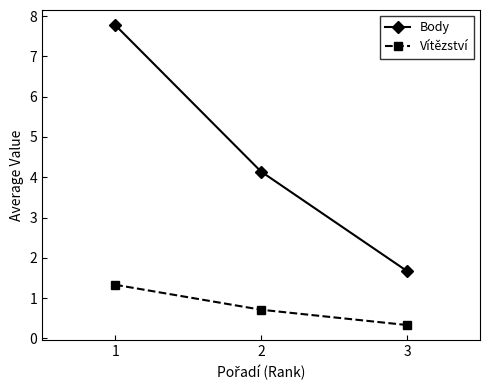

Count the Vítězství values in the range 0 to 1.

2